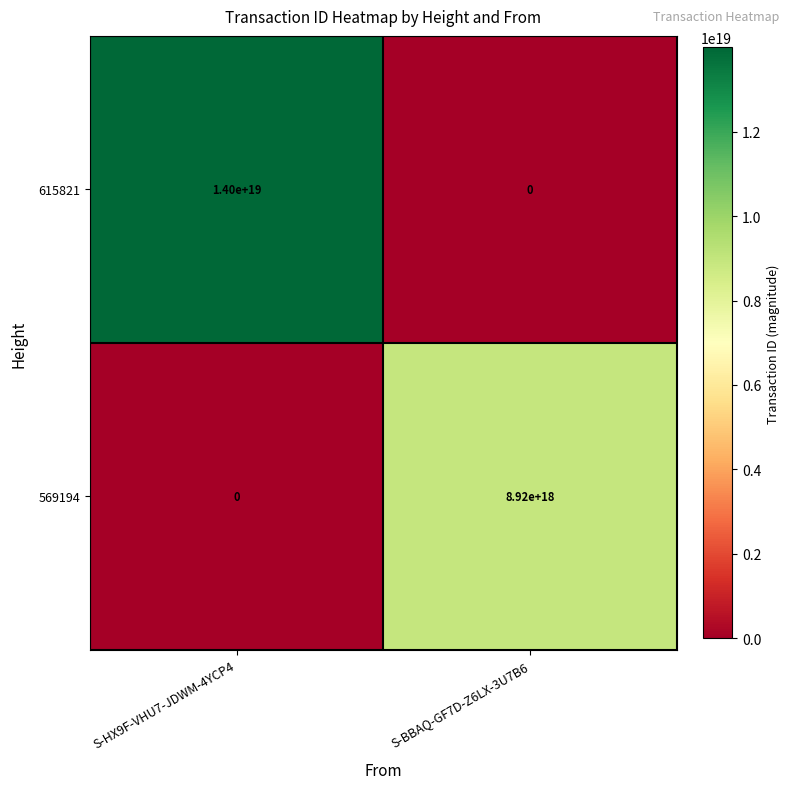

Is it true that 615821 equals 9601631031080374272 at S-BBAQ-GF7D-Z6LX-3U7B6?

False